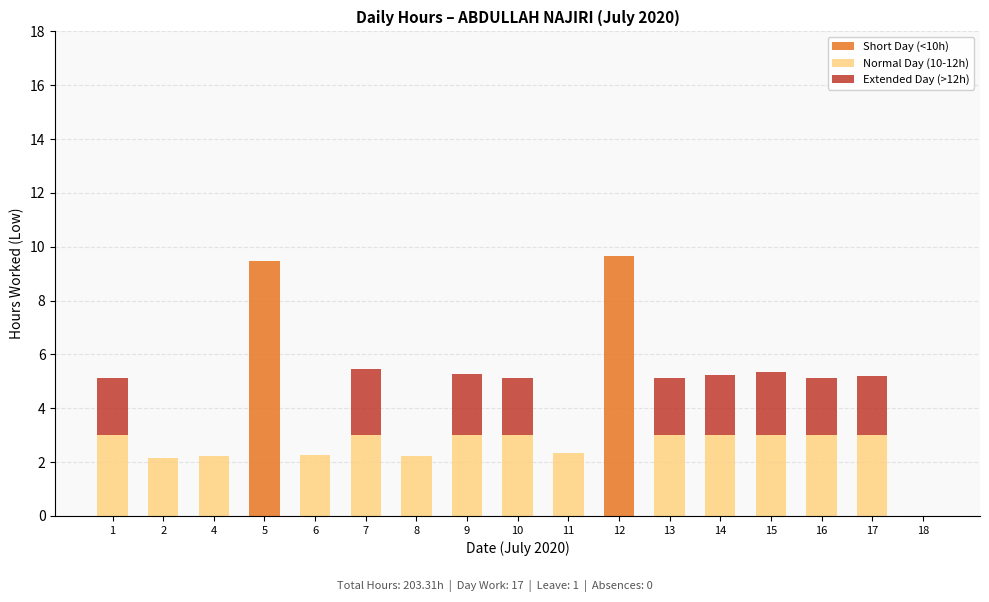

Is it true that Short Day (<10h) equals 0.0 at 6?

True